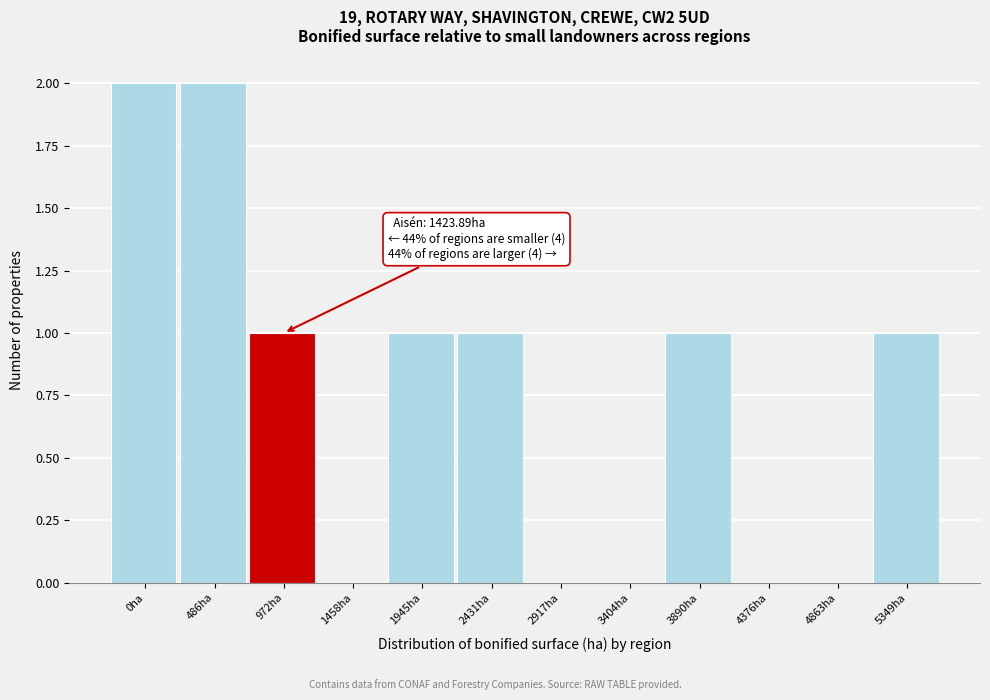

Reading right to left, what are all the values shown in this chart?

5349ha=1	4863ha=0	4376ha=0	3890ha=1	3404ha=0	2917ha=0	2431ha=1	1945ha=1	1458ha=0	972ha=1	486ha=2	0ha=2